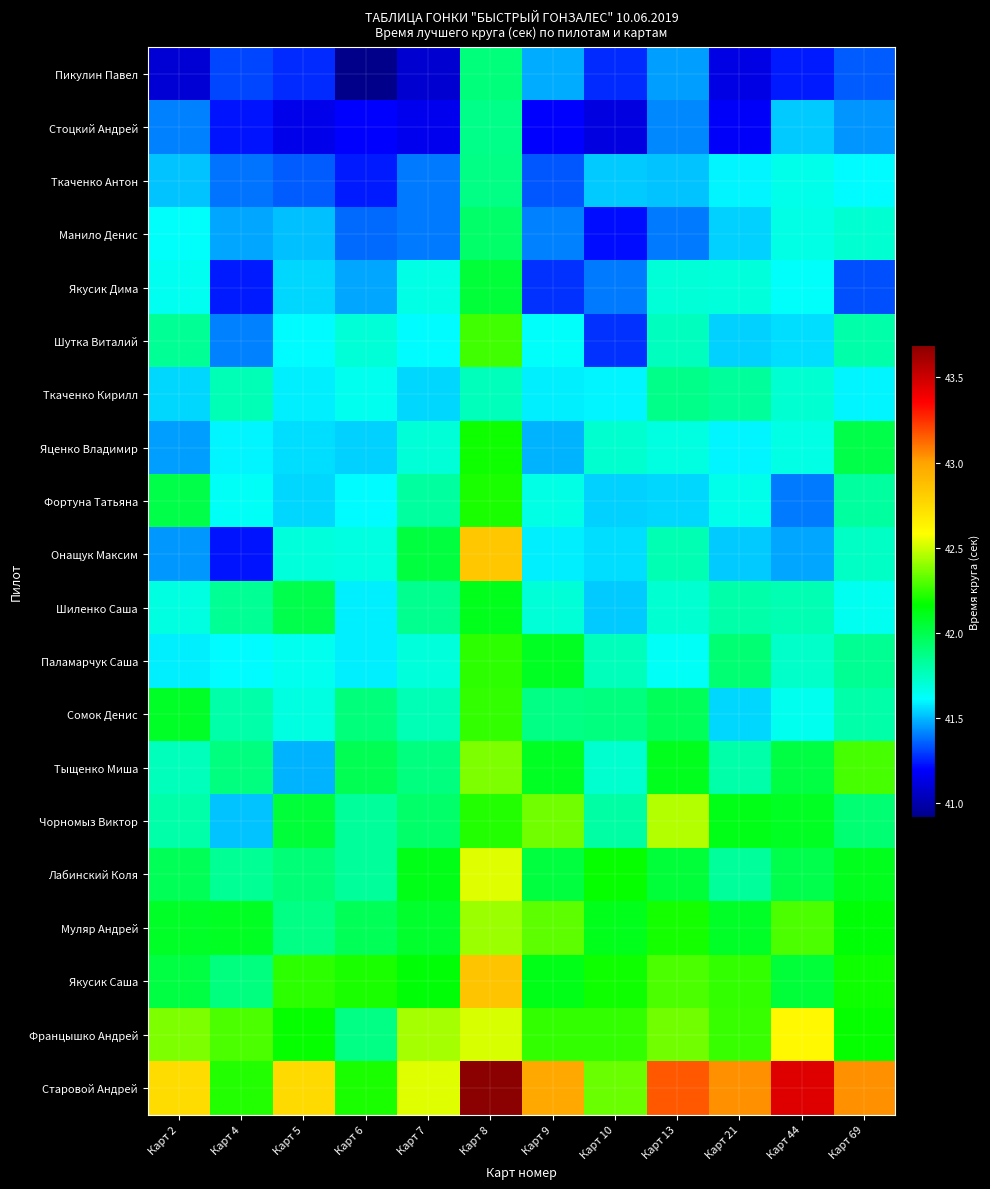

Reading left to right, extract all data points from this chart.

Пикулин Павел: Карт 2=41.1	Карт 4=41.3	Карт 5=41.3	Карт 6=40.9	Карт 7=41.1	Карт 8=41.9	Карт 9=41.5	Карт 10=41.3	Карт 13=41.5	Карт 21=41.1	Карт 44=41.2	Карт 69=41.4
Стоцкий Андрей: Карт 2=41.4	Карт 4=41.2	Карт 5=41.1	Карт 6=41.2	Карт 7=41.2	Карт 8=41.9	Карт 9=41.2	Карт 10=41.1	Карт 13=41.4	Карт 21=41.2	Карт 44=41.5	Карт 69=41.4
Ткаченко Антон: Карт 2=41.5	Карт 4=41.4	Карт 5=41.4	Карт 6=41.2	Карт 7=41.4	Карт 8=41.9	Карт 9=41.3	Карт 10=41.5	Карт 13=41.5	Карт 21=41.6	Карт 44=41.7	Карт 69=41.6
Манило Денис: Карт 2=41.6	Карт 4=41.5	Карт 5=41.5	Карт 6=41.4	Карт 7=41.4	Карт 8=41.9	Карт 9=41.4	Карт 10=41.2	Карт 13=41.4	Карт 21=41.5	Карт 44=41.7	Карт 69=41.7
Якусик Дима: Карт 2=41.6	Карт 4=41.2	Карт 5=41.5	Карт 6=41.5	Карт 7=41.7	Карт 8=42.0	Карт 9=41.3	Карт 10=41.4	Карт 13=41.7	Карт 21=41.7	Карт 44=41.6	Карт 69=41.3
Шутка Виталий: Карт 2=41.8	Карт 4=41.4	Карт 5=41.6	Карт 6=41.7	Карт 7=41.6	Карт 8=42.3	Карт 9=41.6	Карт 10=41.3	Карт 13=41.8	Карт 21=41.5	Карт 44=41.6	Карт 69=41.8
Ткаченко Кирилл: Карт 2=41.5	Карт 4=41.8	Карт 5=41.6	Карт 6=41.6	Карт 7=41.5	Карт 8=41.8	Карт 9=41.6	Карт 10=41.6	Карт 13=41.9	Карт 21=41.8	Карт 44=41.7	Карт 69=41.6
Яценко Владимир: Карт 2=41.5	Карт 4=41.6	Карт 5=41.6	Карт 6=41.5	Карт 7=41.7	Карт 8=42.2	Карт 9=41.5	Карт 10=41.7	Карт 13=41.7	Карт 21=41.6	Карт 44=41.7	Карт 69=42.0
Фортуна Татьяна: Карт 2=42.0	Карт 4=41.6	Карт 5=41.5	Карт 6=41.6	Карт 7=41.8	Карт 8=42.2	Карт 9=41.7	Карт 10=41.5	Карт 13=41.5	Карт 21=41.7	Карт 44=41.4	Карт 69=41.8
Онащук Максим: Карт 2=41.5	Карт 4=41.2	Карт 5=41.7	Карт 6=41.7	Карт 7=42.0	Карт 8=42.8	Карт 9=41.6	Карт 10=41.6	Карт 13=41.8	Карт 21=41.5	Карт 44=41.5	Карт 69=41.7
Шиленко Саша: Карт 2=41.7	Карт 4=41.8	Карт 5=42.0	Карт 6=41.6	Карт 7=41.9	Карт 8=42.1	Карт 9=41.7	Карт 10=41.5	Карт 13=41.7	Карт 21=41.8	Карт 44=41.8	Карт 69=41.6
Паламарчук Саша: Карт 2=41.6	Карт 4=41.6	Карт 5=41.6	Карт 6=41.6	Карт 7=41.7	Карт 8=42.2	Карт 9=42.1	Карт 10=41.8	Карт 13=41.6	Карт 21=41.9	Карт 44=41.7	Карт 69=41.9
Сомок Денис: Карт 2=42.1	Карт 4=41.8	Карт 5=41.7	Карт 6=41.9	Карт 7=41.8	Карт 8=42.2	Карт 9=41.9	Карт 10=41.9	Карт 13=42.0	Карт 21=41.5	Карт 44=41.6	Карт 69=41.8
Тыщенко Миша: Карт 2=41.8	Карт 4=41.9	Карт 5=41.5	Карт 6=42.0	Карт 7=41.9	Карт 8=42.4	Карт 9=42.1	Карт 10=41.7	Карт 13=42.1	Карт 21=41.8	Карт 44=42.0	Карт 69=42.3
Чорномыз Виктор: Карт 2=41.8	Карт 4=41.5	Карт 5=42.0	Карт 6=41.8	Карт 7=41.9	Карт 8=42.2	Карт 9=42.4	Карт 10=41.8	Карт 13=42.5	Карт 21=42.1	Карт 44=42.1	Карт 69=41.9
Лабинский Коля: Карт 2=42.0	Карт 4=41.8	Карт 5=41.9	Карт 6=41.8	Карт 7=42.1	Карт 8=42.5	Карт 9=42.0	Карт 10=42.2	Карт 13=42.0	Карт 21=41.8	Карт 44=42.0	Карт 69=42.1
Муляр Андрей: Карт 2=42.1	Карт 4=42.1	Карт 5=41.9	Карт 6=42.0	Карт 7=42.1	Карт 8=42.4	Карт 9=42.3	Карт 10=42.1	Карт 13=42.2	Карт 21=42.1	Карт 44=42.3	Карт 69=42.1
Якусик Саша: Карт 2=42.0	Карт 4=41.9	Карт 5=42.2	Карт 6=42.2	Карт 7=42.1	Карт 8=42.9	Карт 9=42.1	Карт 10=42.2	Карт 13=42.3	Карт 21=42.2	Карт 44=42.0	Карт 69=42.2
Францышко Андрей: Карт 2=42.4	Карт 4=42.3	Карт 5=42.2	Карт 6=41.9	Карт 7=42.4	Карт 8=42.5	Карт 9=42.2	Карт 10=42.2	Карт 13=42.4	Карт 21=42.3	Карт 44=42.6	Карт 69=42.2
Старовой Андрей: Карт 2=42.7	Карт 4=42.2	Карт 5=42.8	Карт 6=42.2	Карт 7=42.5	Карт 8=43.7	Карт 9=43.0	Карт 10=42.3	Карт 13=43.2	Карт 21=43.0	Карт 44=43.5	Карт 69=43.0